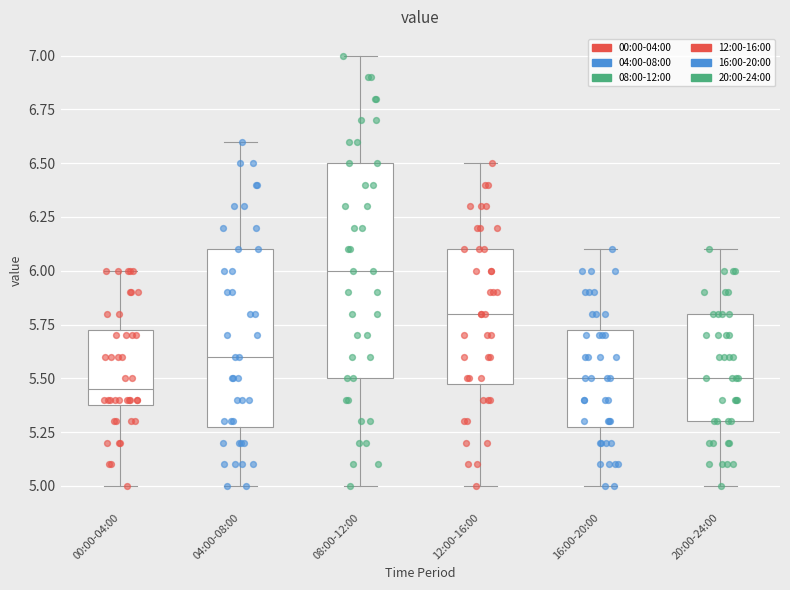

Reading left to right, transcribe this box plot: for each box, give where its median line is, the range the box spans, and where its two whiskers end, as read against the y-axis. The values are not printed on the chart, so give them approximately, as read against the axis.

00:00-04:00: median 5.45, box 5.40 to 5.75, whiskers 5.00 to 6.00
04:00-08:00: median 5.60, box 5.30 to 6.10, whiskers 5.00 to 6.60
08:00-12:00: median 6.00, box 5.50 to 6.50, whiskers 5.00 to 7.00
12:00-16:00: median 5.80, box 5.50 to 6.10, whiskers 5.00 to 6.50
16:00-20:00: median 5.50, box 5.30 to 5.75, whiskers 5.00 to 6.10
20:00-24:00: median 5.50, box 5.30 to 5.80, whiskers 5.00 to 6.10